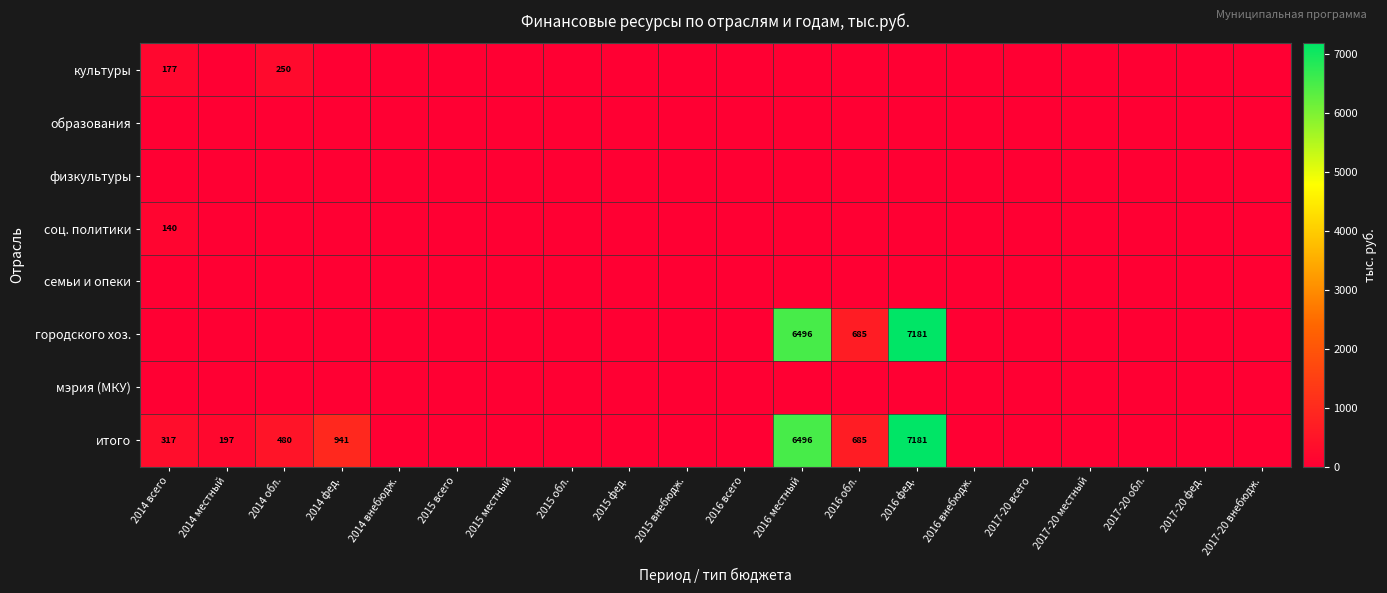

Which category has the highest value across all series?

2016 фед.